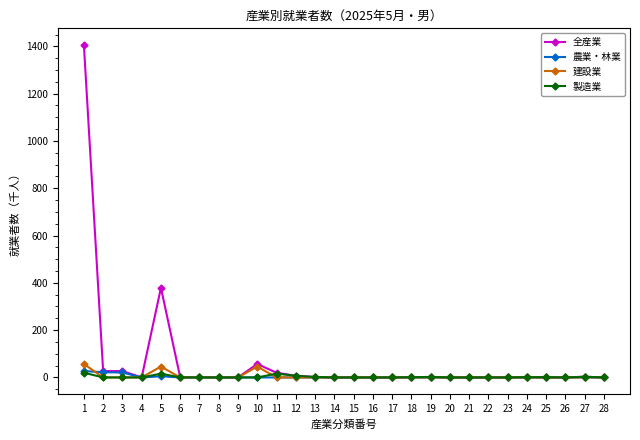

Which series has the widest spread of values?

全産業